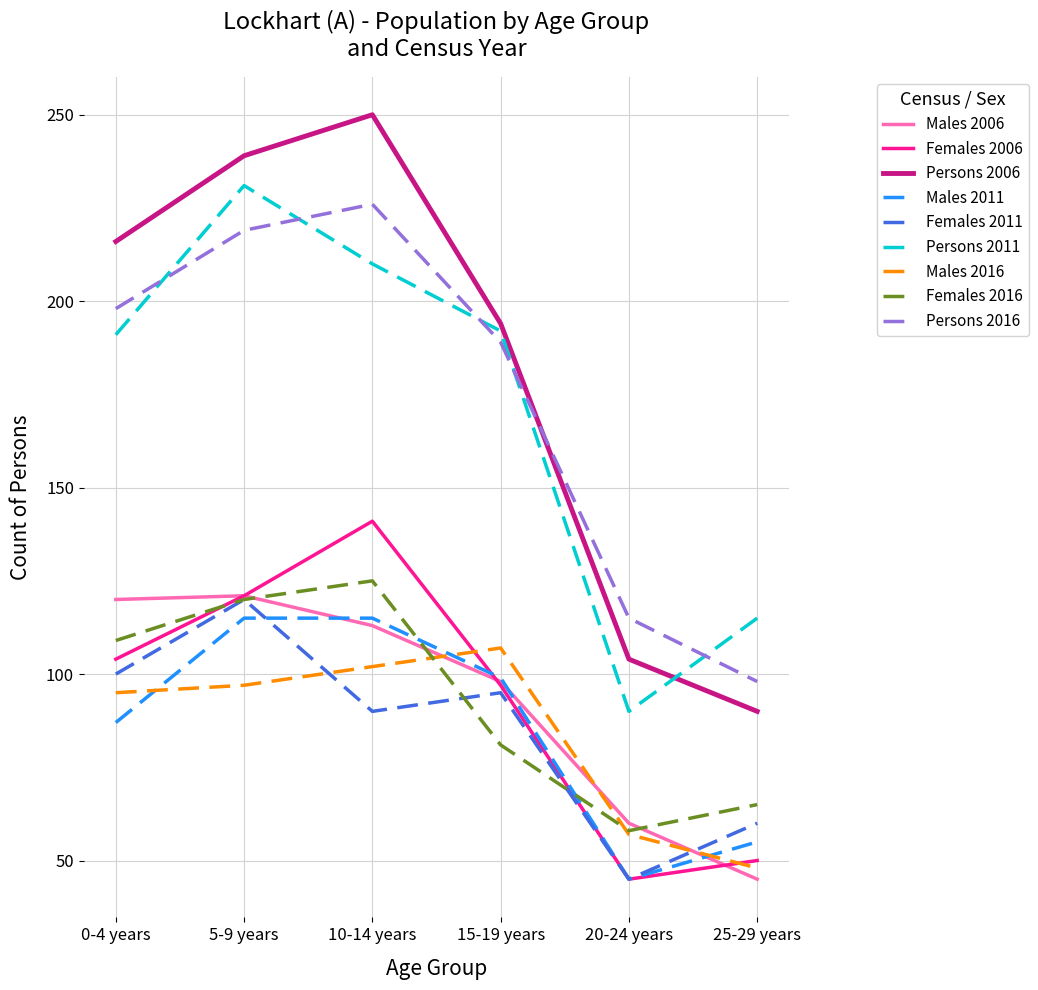

True or false: Males 2006 has a value of 51 at 0-4 years.

False